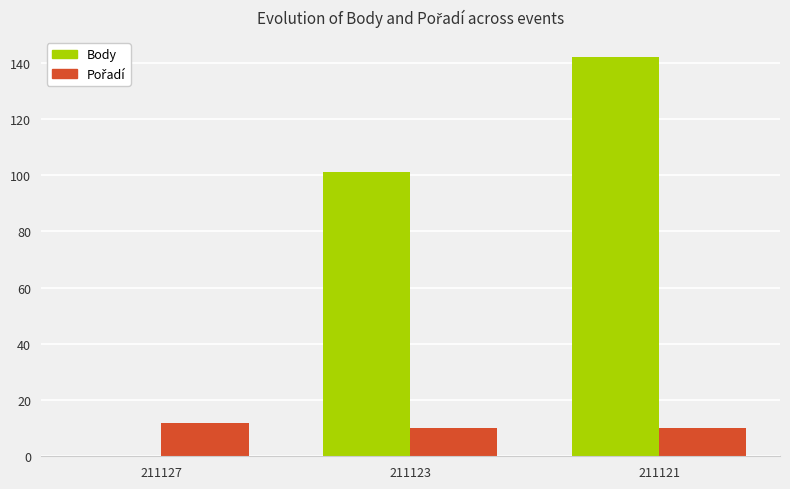

The Body series shows 70 at 211123. True or false?

False